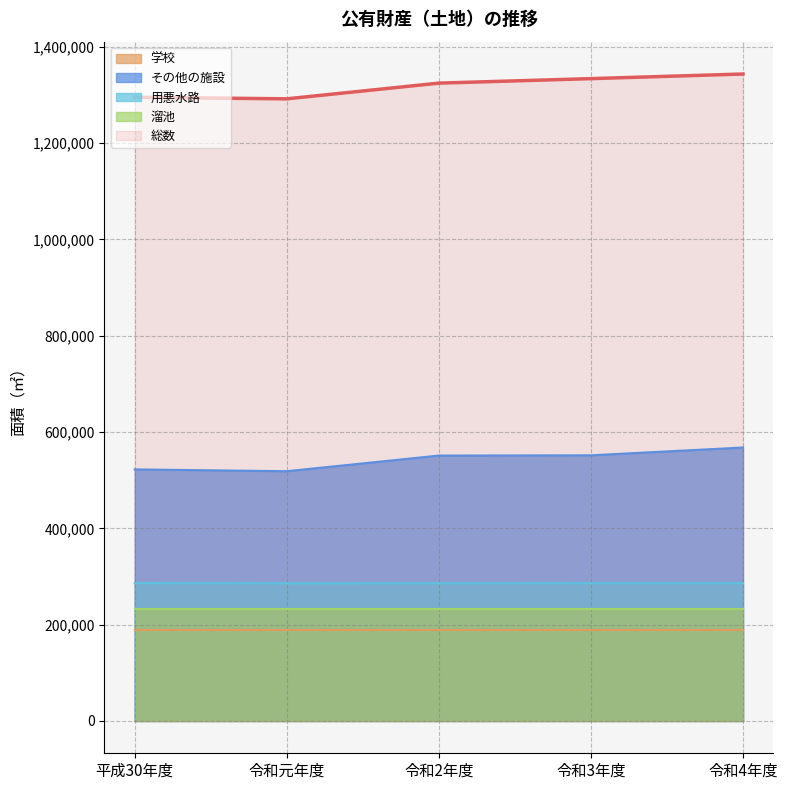

What are all the series names shown in the legend?

学校, その他の施設, 用悪水路, 溜池, 総数